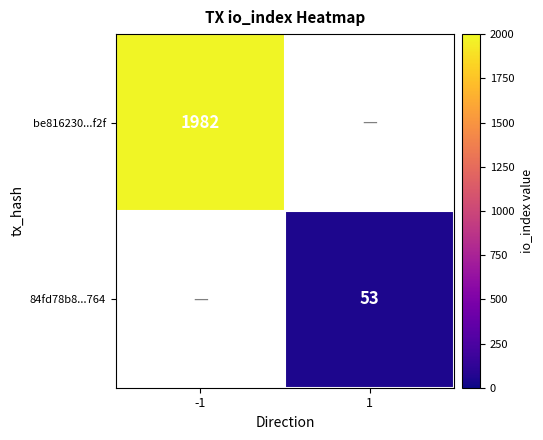

Which category has the lowest value across all series?

1